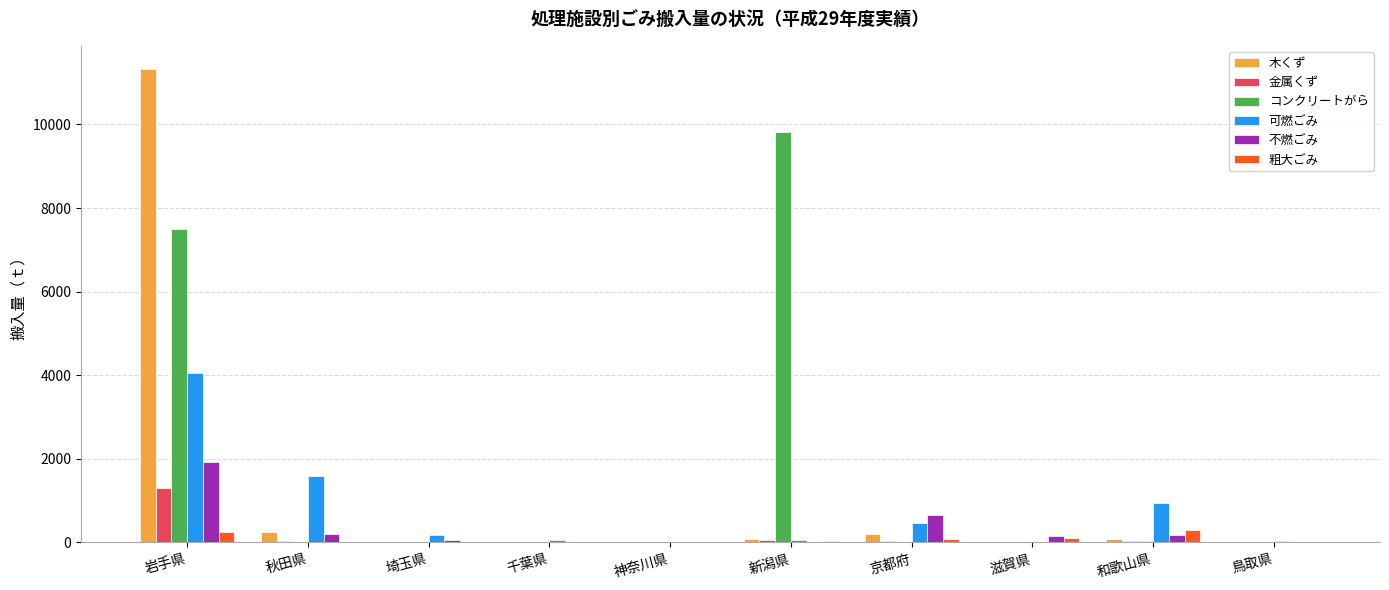

Which series changed the most between 新潟県 and 和歌山県?

コンクリートがら